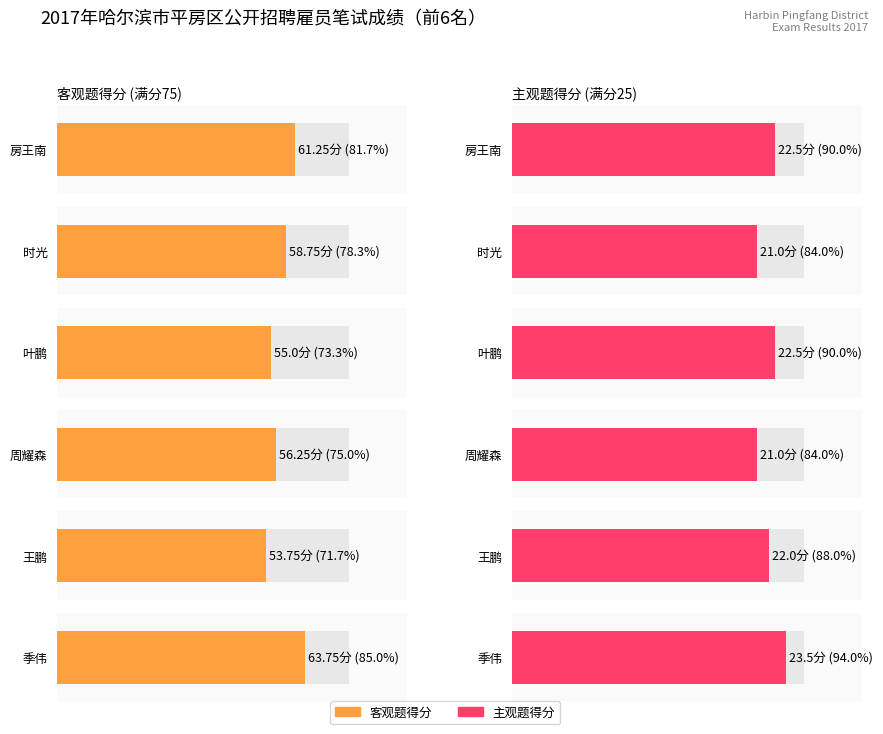

True or false: 总分 has a value of 79.8 at 时光.

True